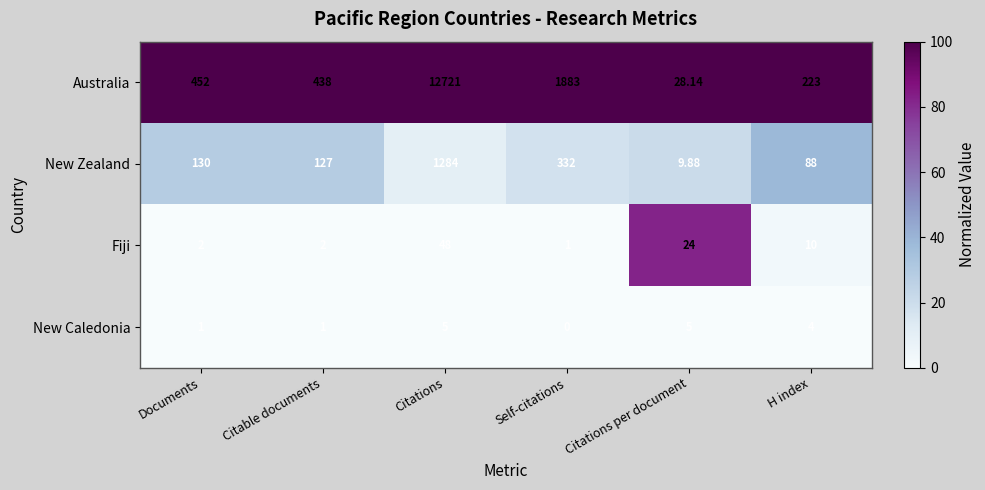

At which category is the sum across all series the highest?

Citations